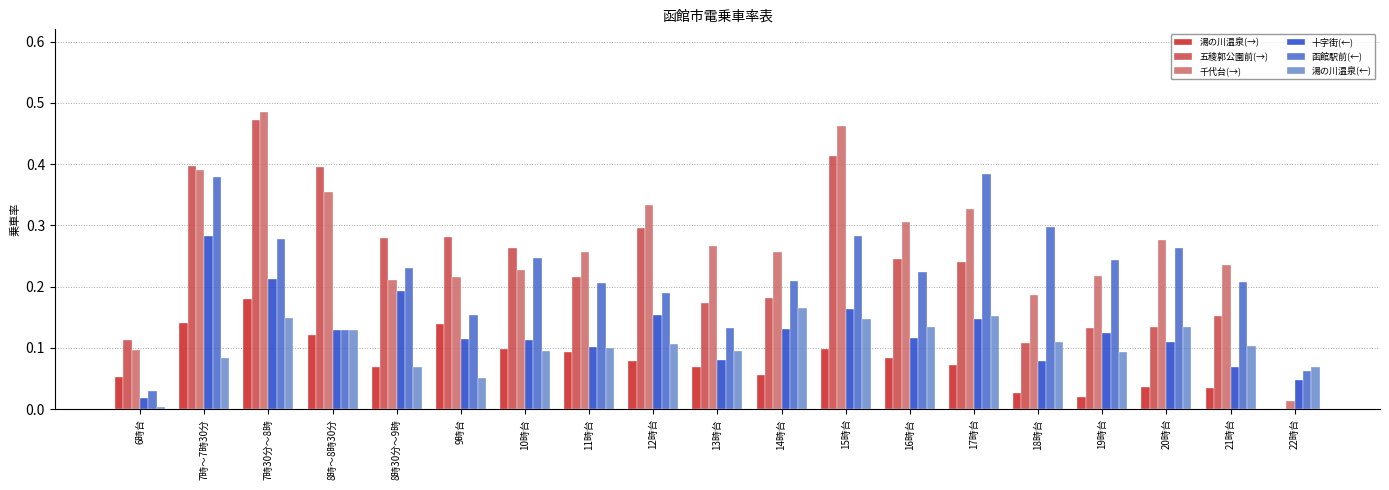

Which series changed the most between 17時台 and 21時台?

函館駅前(←)